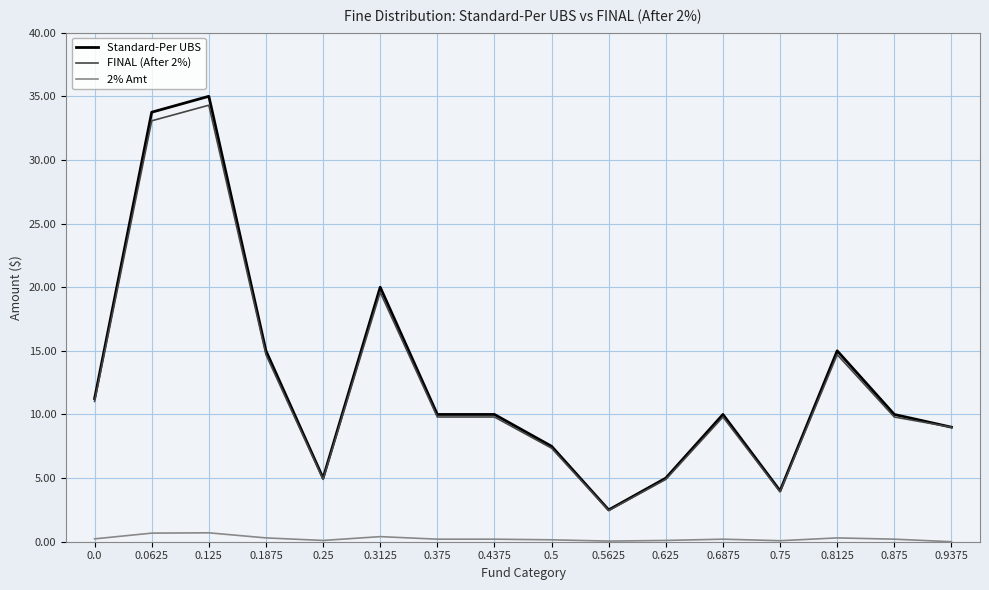

Is the value of 2% Amt at 0.1875 greater than the value of FINAL (After 2%) at 0.0625?

No